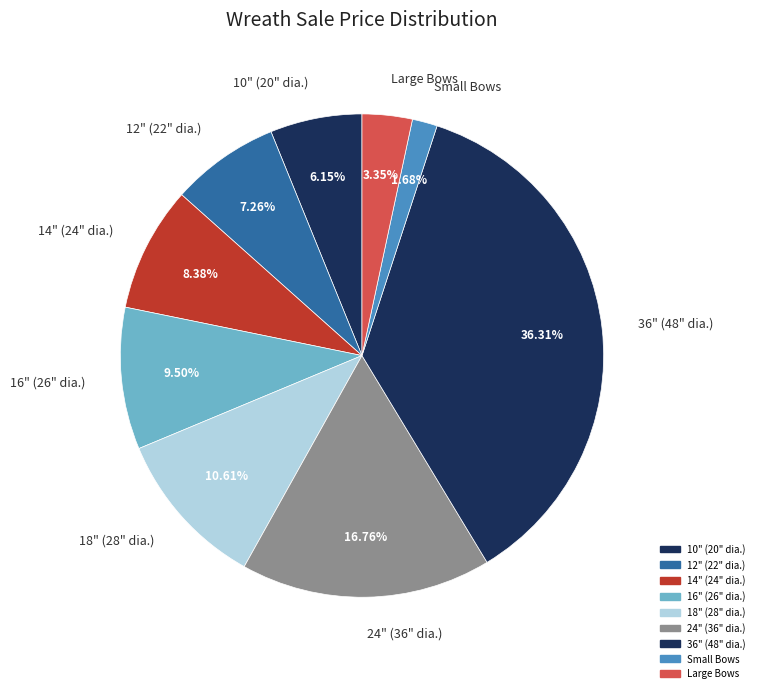

How much of the chart is everything except 18" (28" dia.)?

89.4%